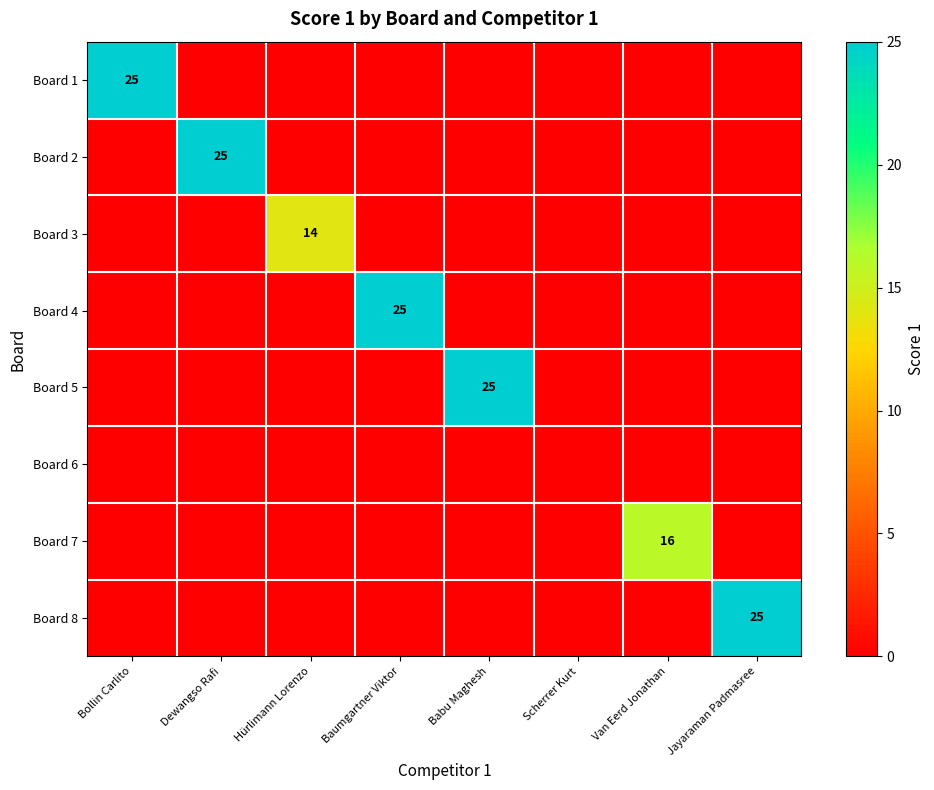

What is the approximate value of Board 5 at Babu Maghesh, to the nearest 10?

20